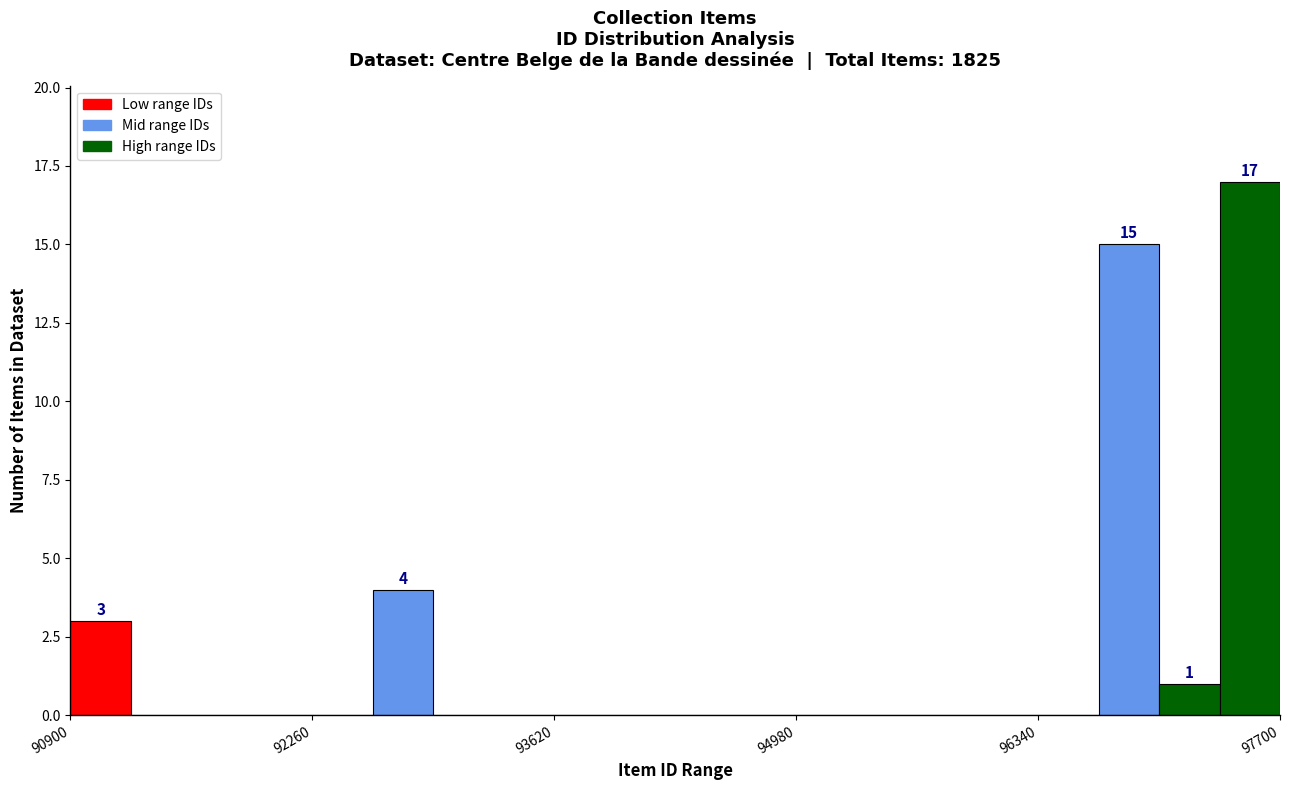

Around what value on the x-axis is the tallest bar? Give the approximate position of its centre, as read against the axis.

97600